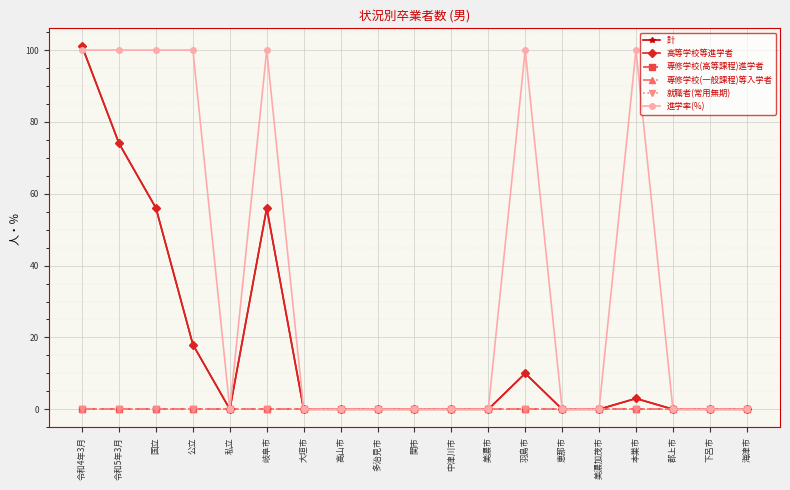

True or false: 就職者(常用無期) has more than 0 interior local peaks.

False